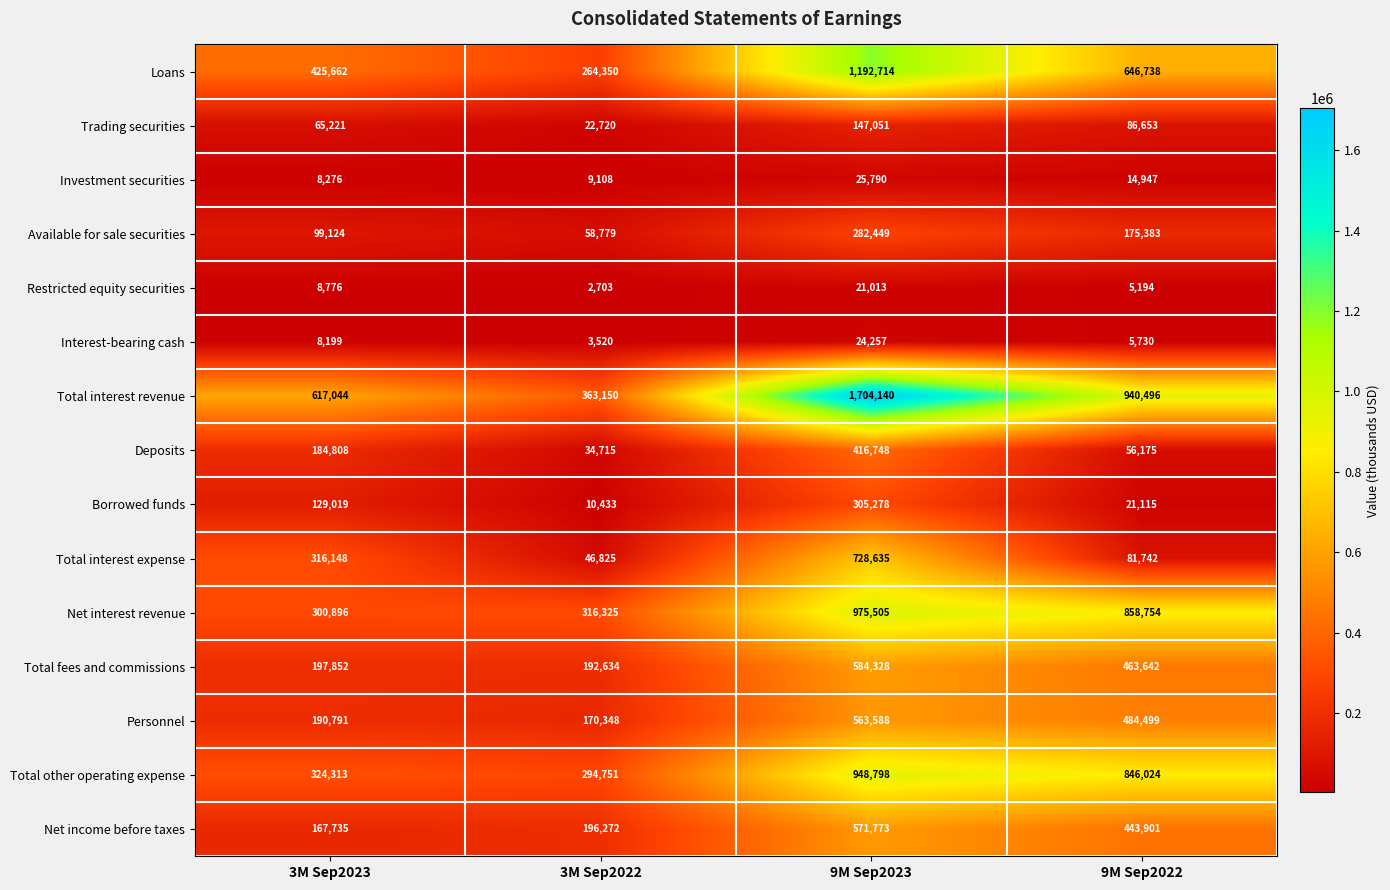

How many data points in Total other operating expense are less than 846024?

2